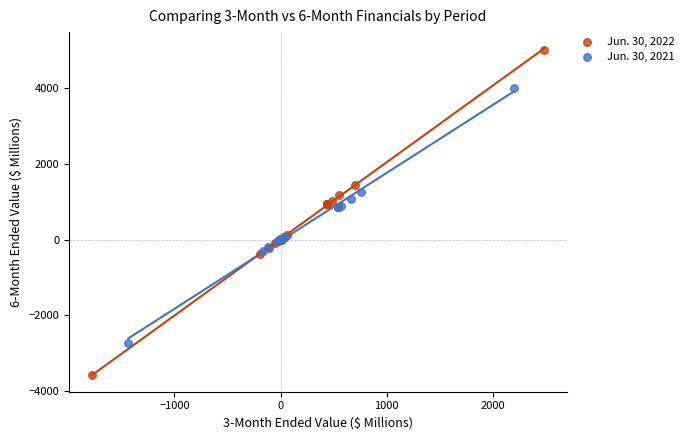

Which series reaches the minimum Y coordinate?

Jun. 30, 2022